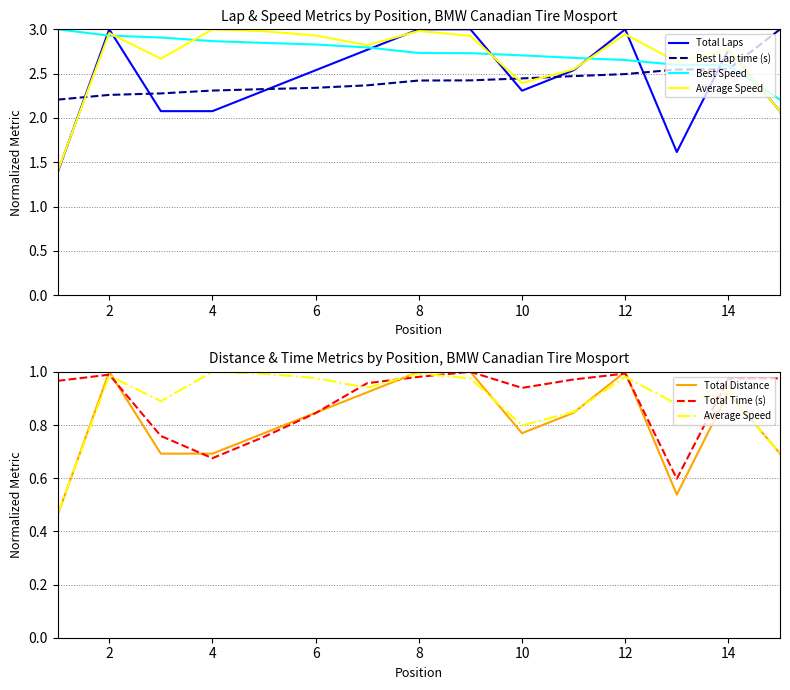

Which series has the largest total across all categories?

Best Speed